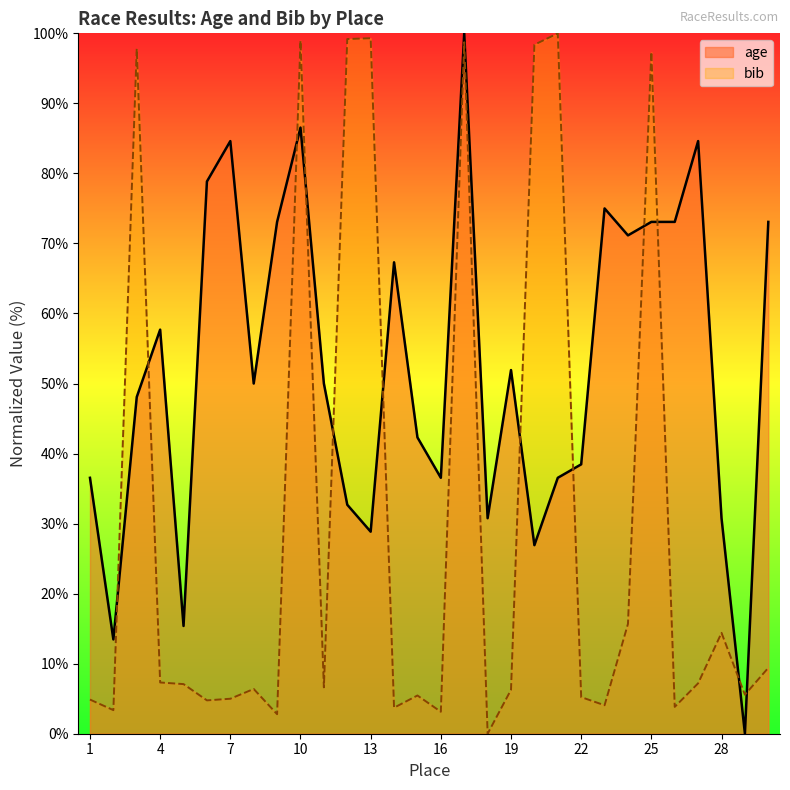

At which label does bib reach its minimum?

18